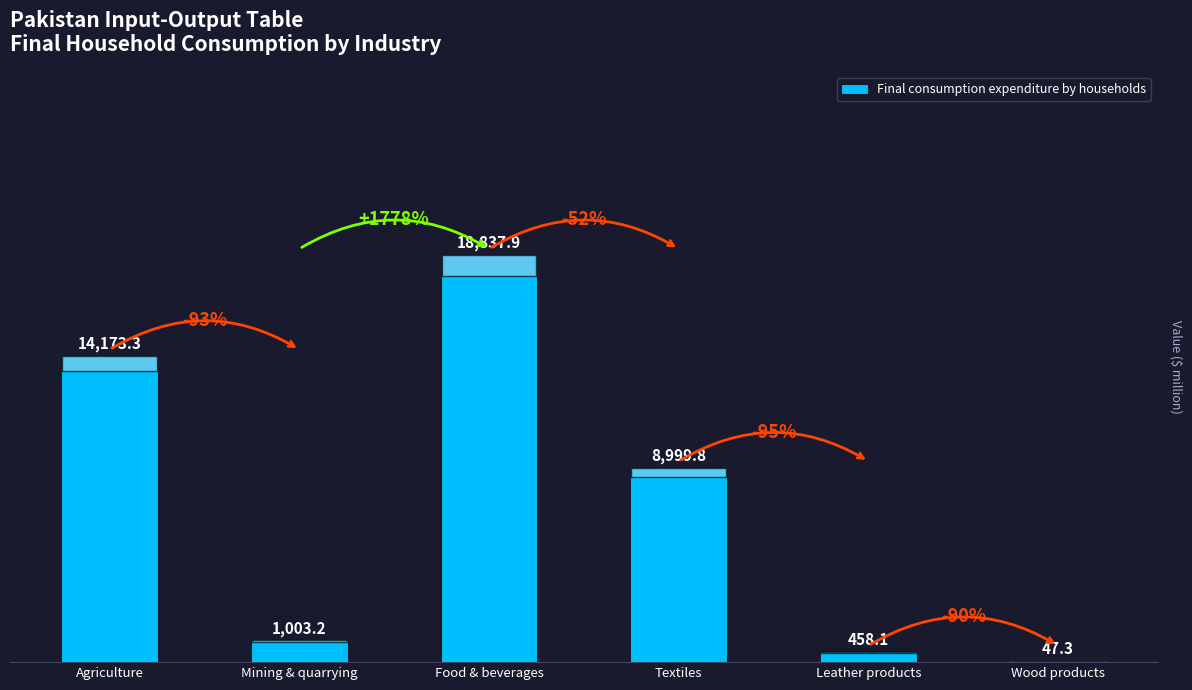

What is the maximum value shown in the chart?

18837.9